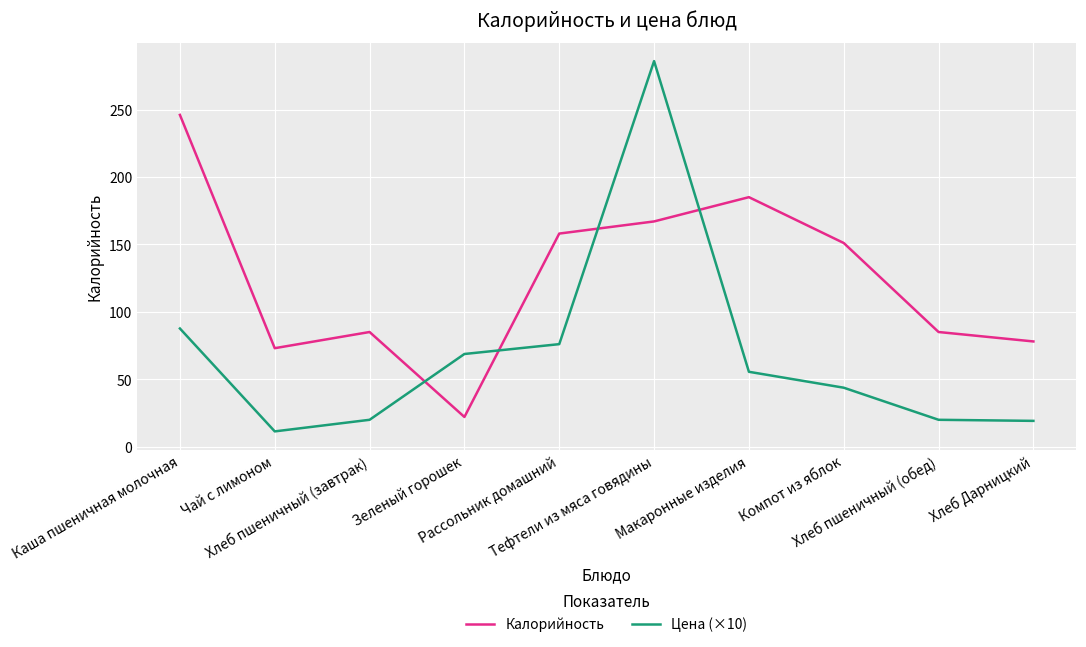

True or false: Калорийность and Цена (×10) cross at least once.

True